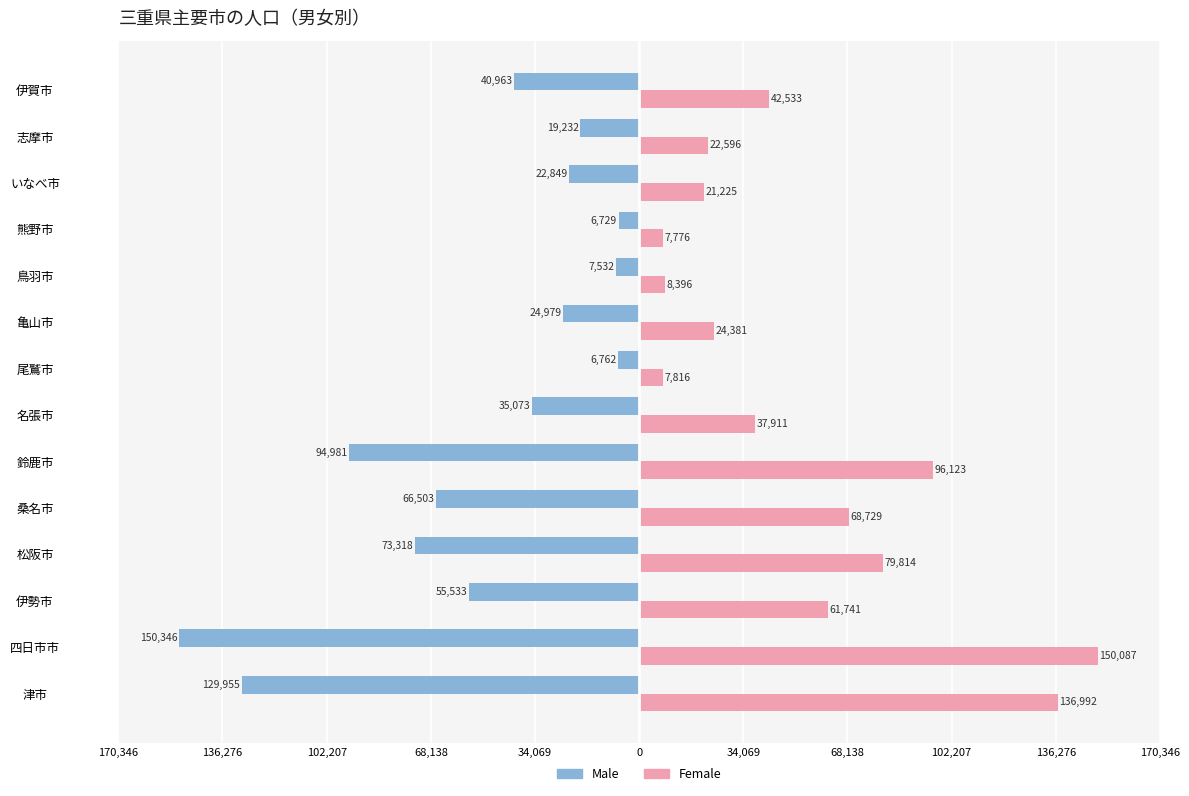

Which series has the widest spread of values?

Male